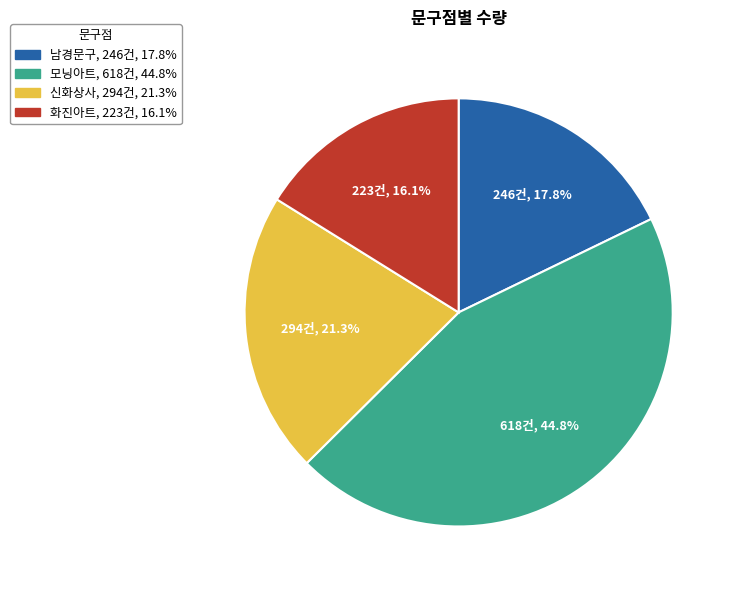

Does 남경문구 represent more than half of the total?

No